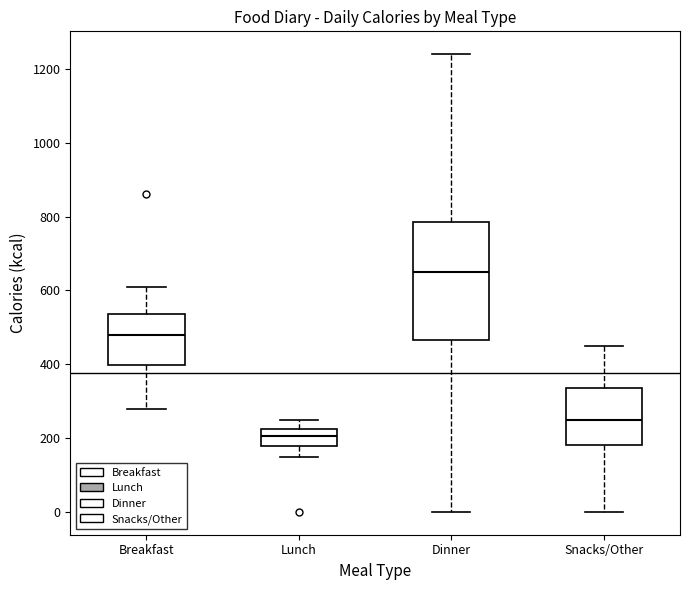

Where is the lower edge of the box for Snacks/Other on the y-axis? The values are not printed on the chart, so give them approximately, as read against the axis.

180